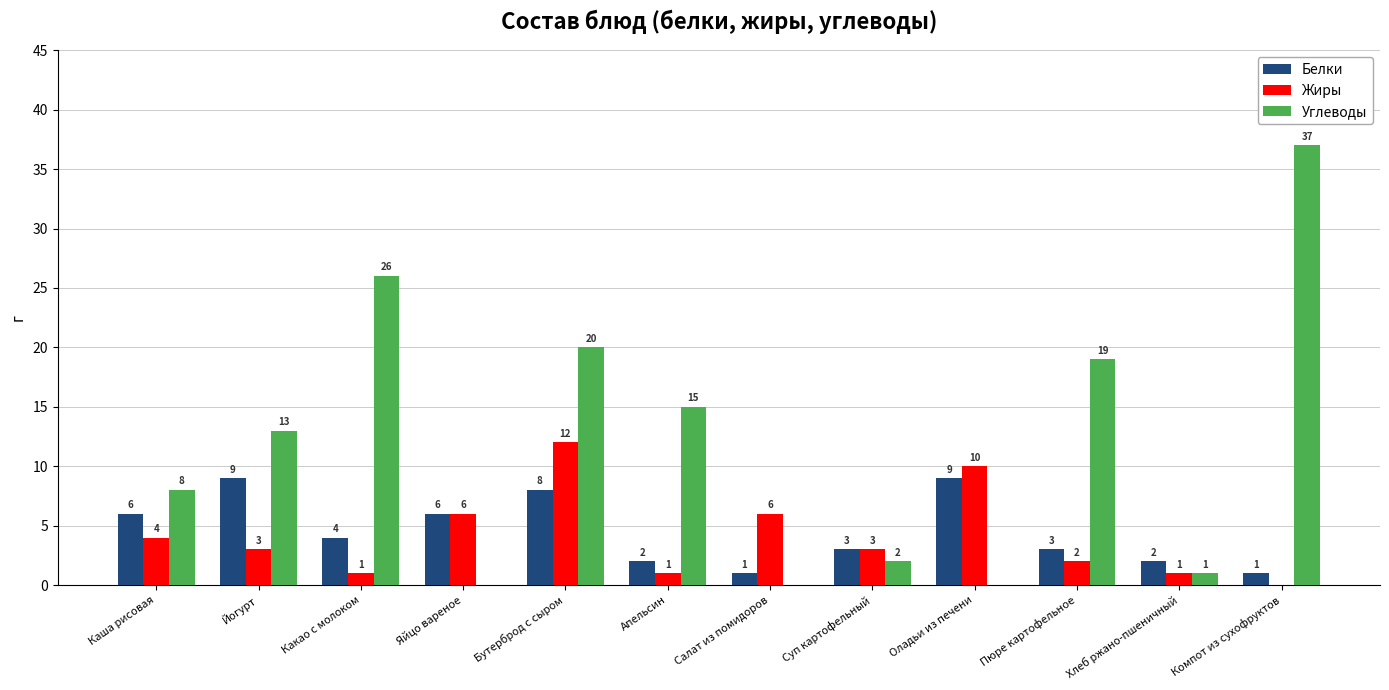

Which series changed the most between Каша рисовая and Оладьи из печени?

Углеводы